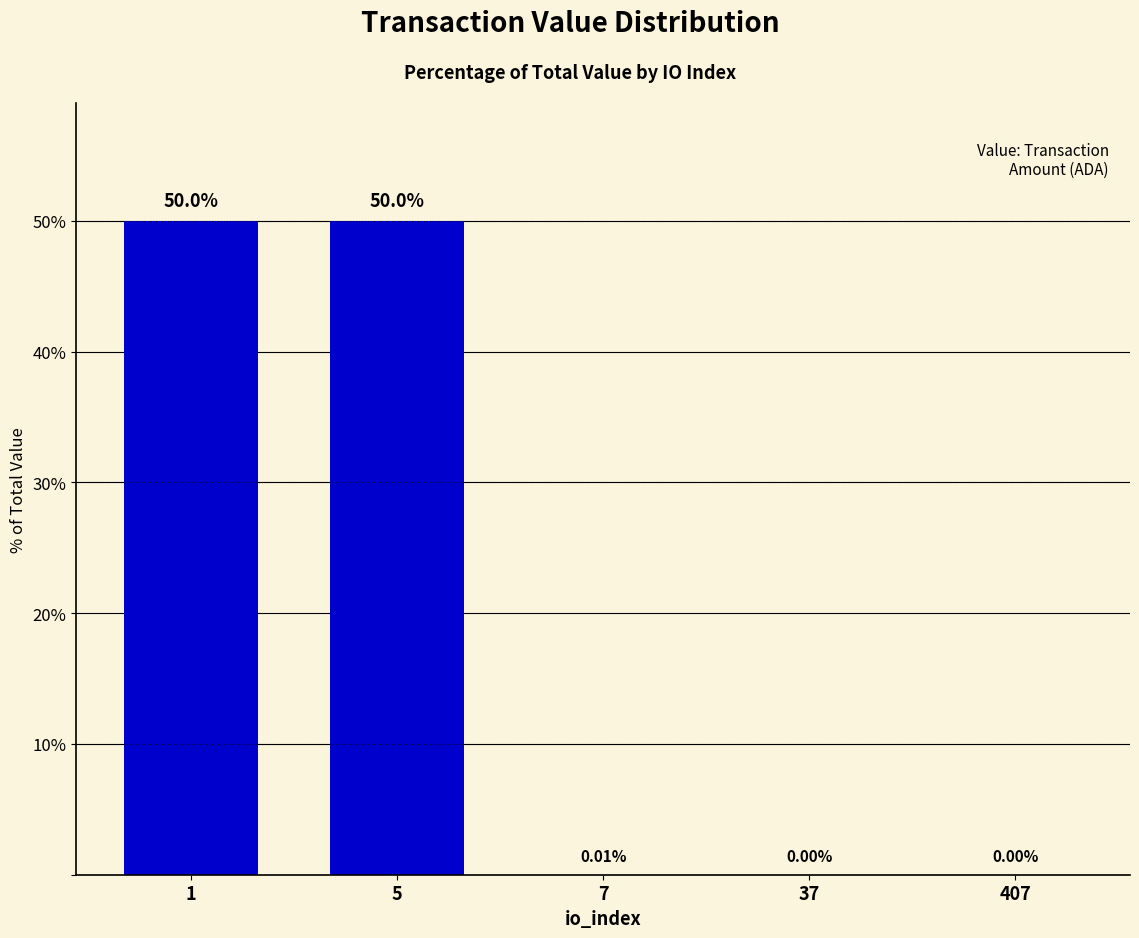

Which has a higher value, 407 or 5?

5